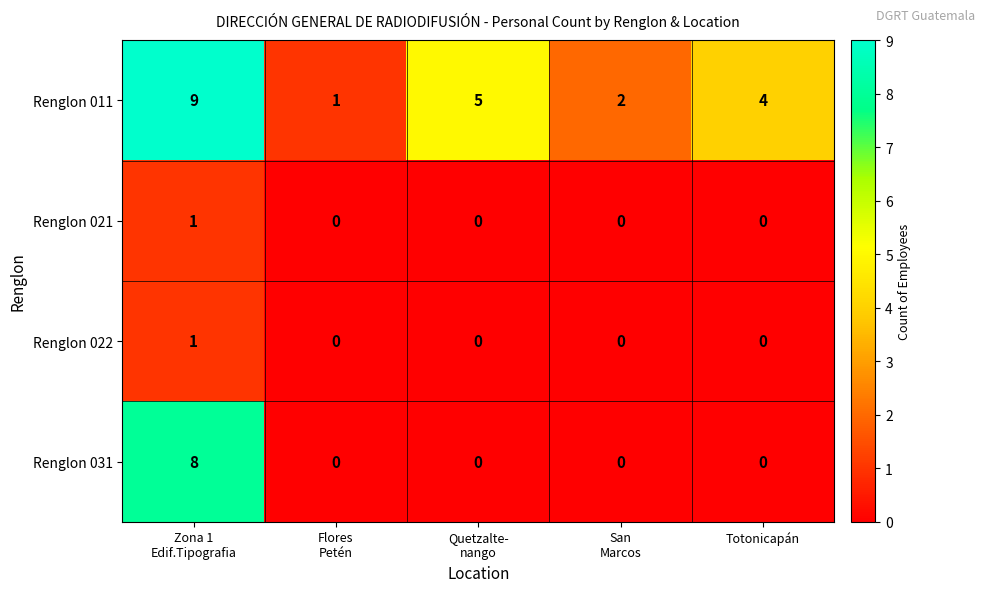

What is the total value across all series at Totonicapán?

4